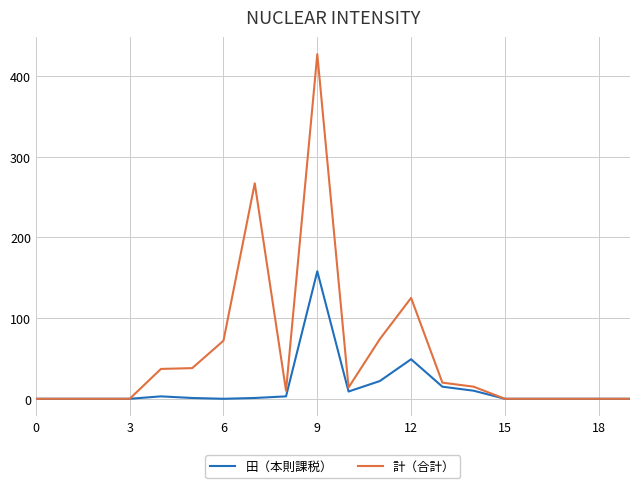

What is the highest value of the 計（合計） series?

427